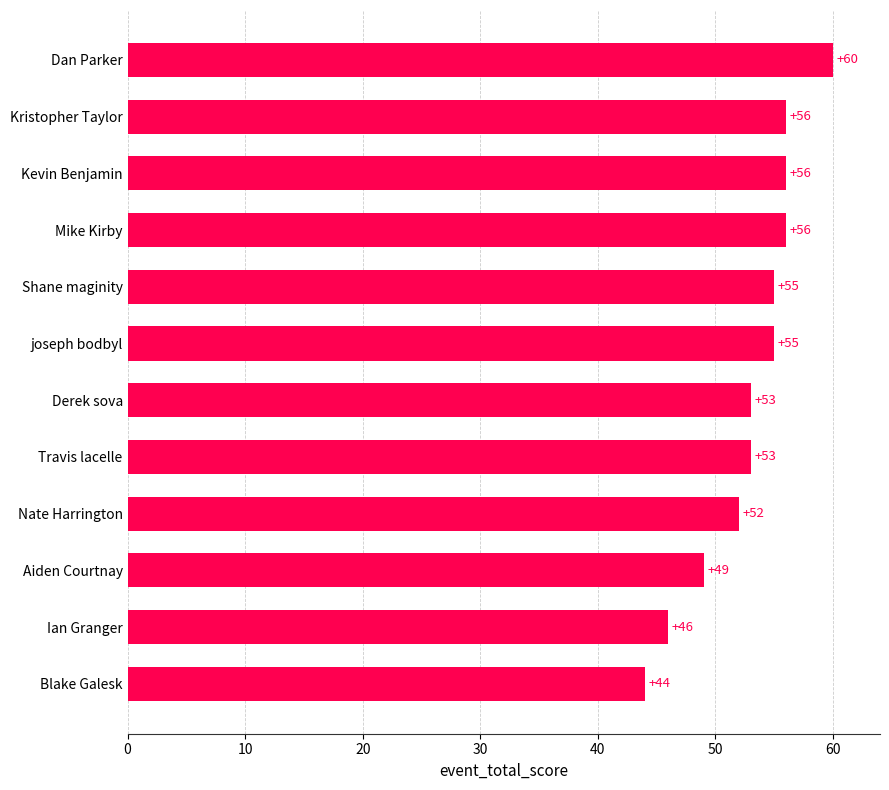

Is it true that the value at Aiden Courtnay is 49?

True